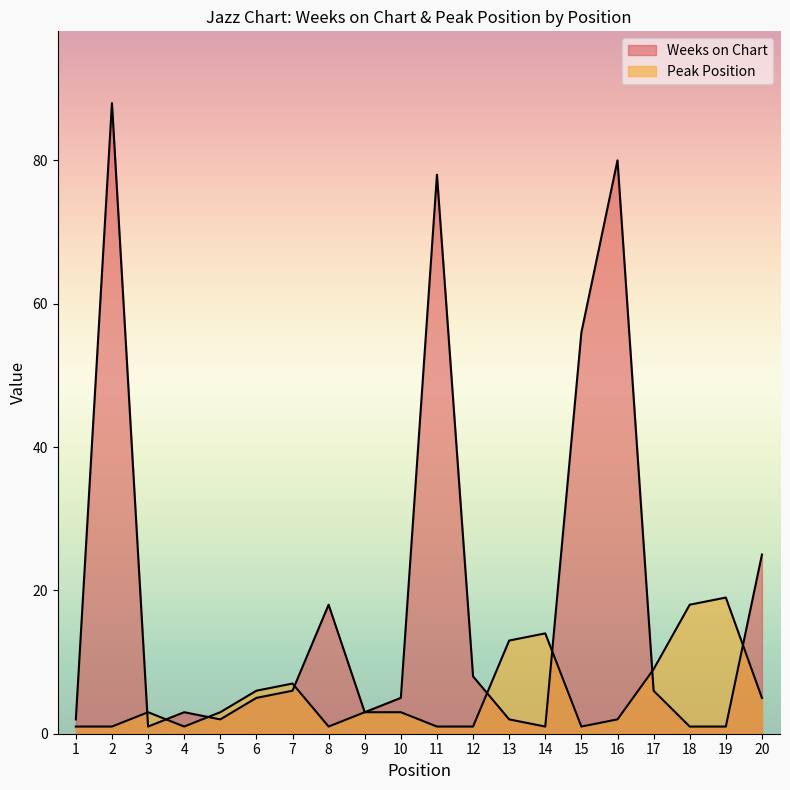

Rank the categories by Weeks on Chart value from lowest to highest.

3, 14, 18, 19, 1, 5, 13, 4, 9, 6, 10, 7, 17, 12, 8, 20, 15, 11, 16, 2